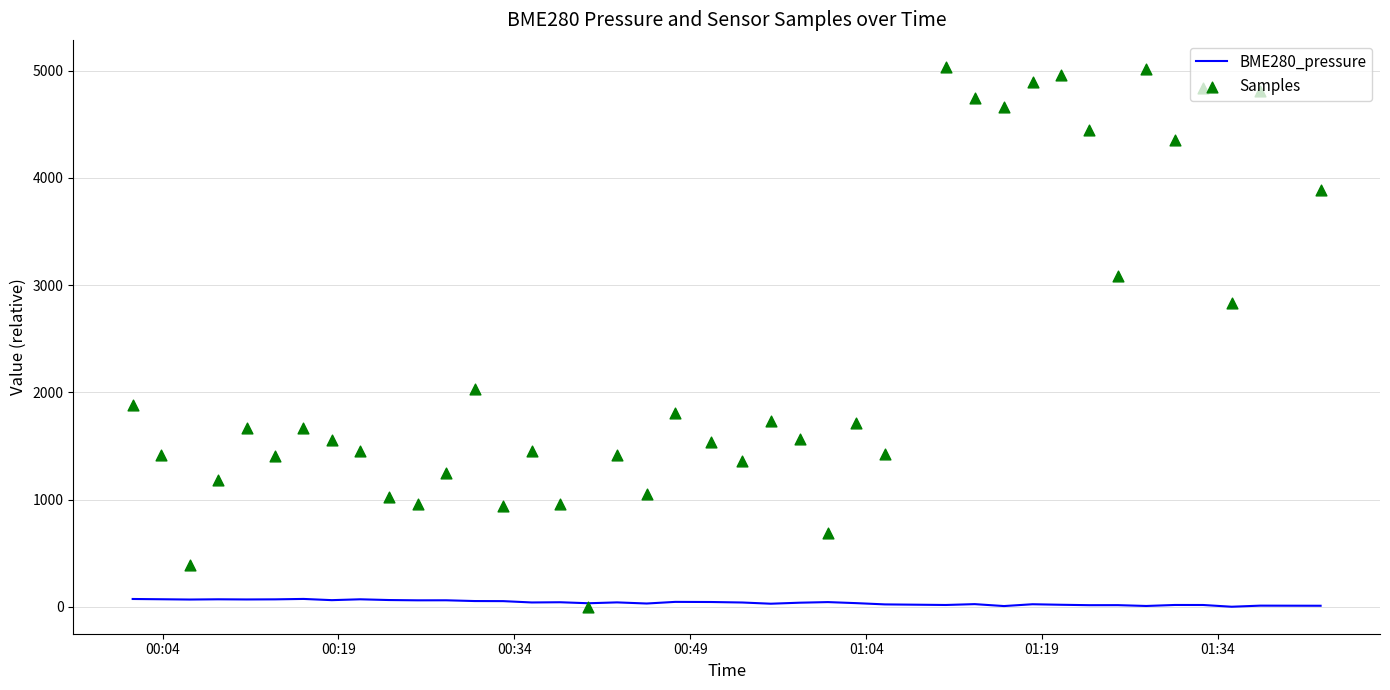

Which series reaches the minimum Y coordinate?

BME280_pressure